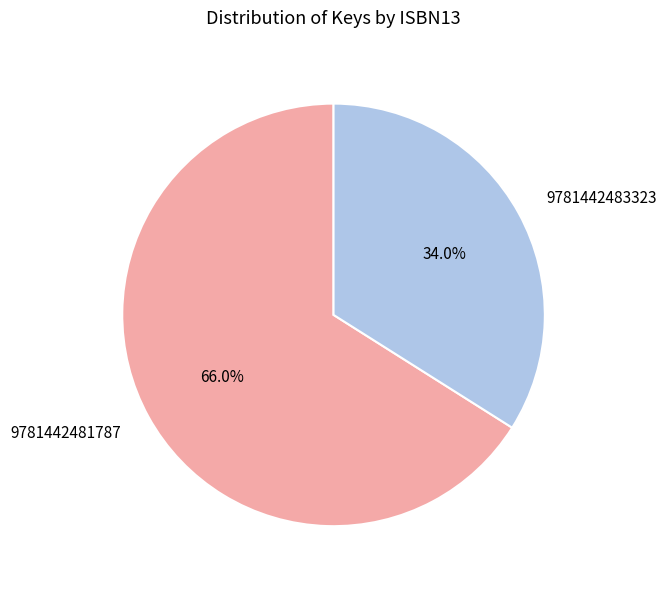

Is it true that 9781442483323 is 34% of the pie?

True